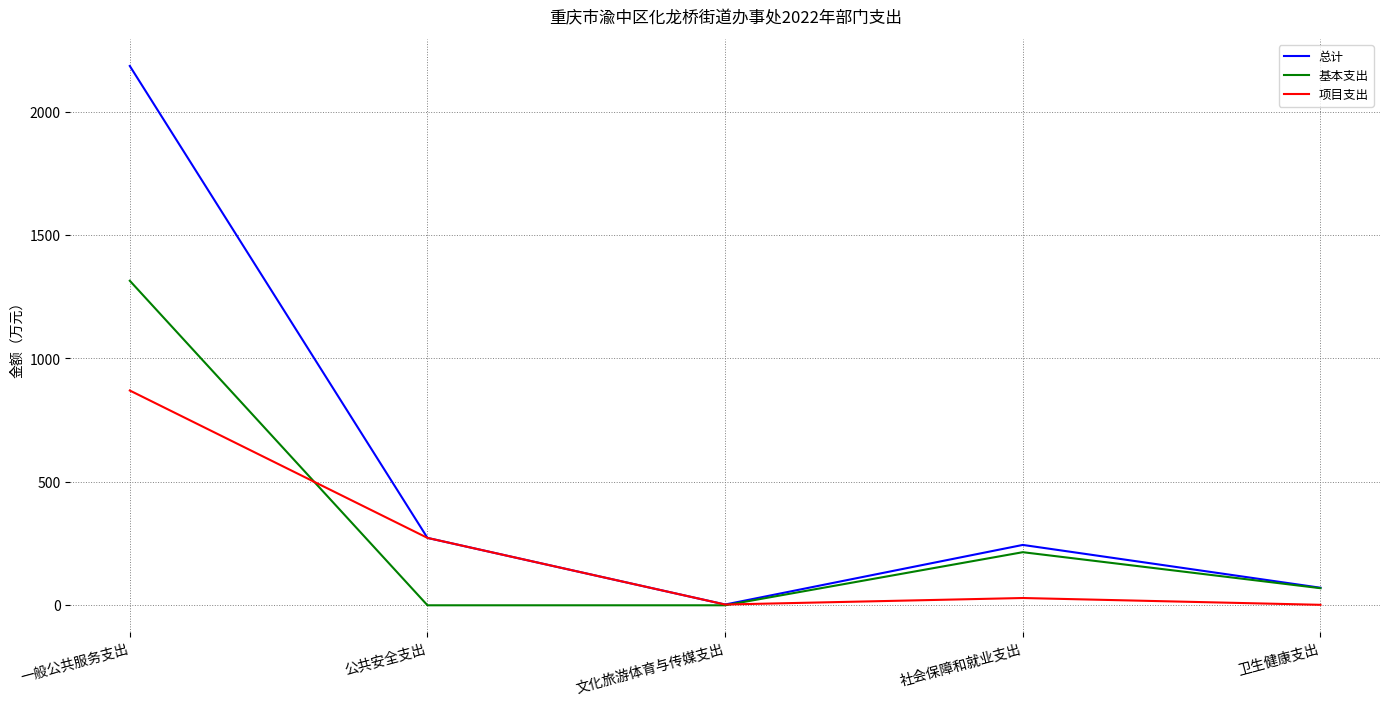

List the series in order of their overall mean, lowest first.

项目支出, 基本支出, 总计